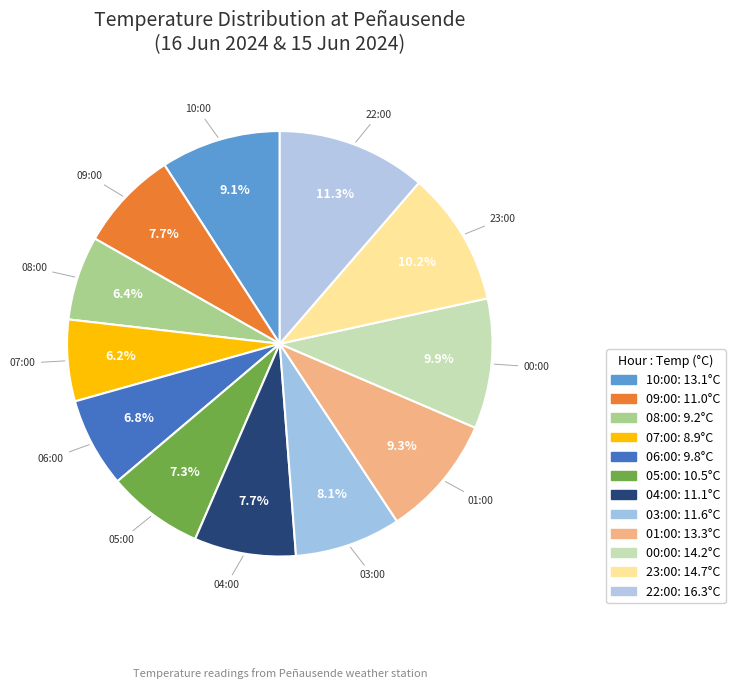

What is the largest slice in the pie chart?

22:00